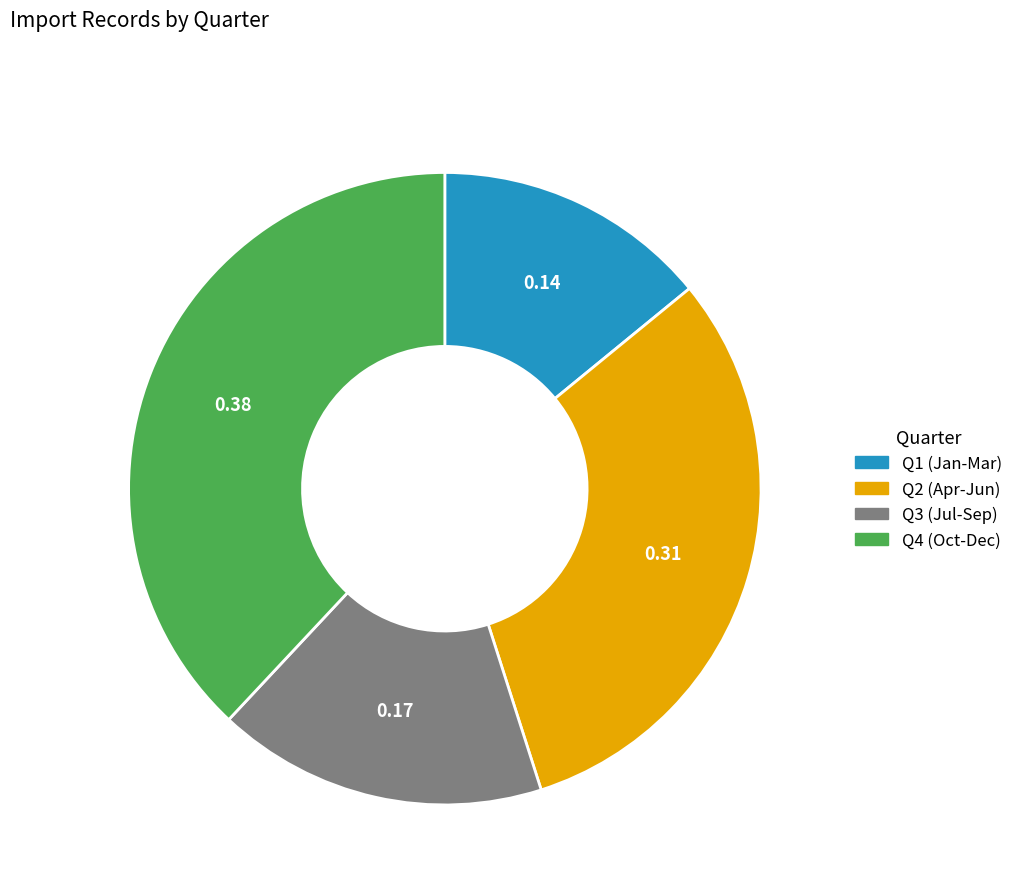

Is there a majority slice in this chart?

No